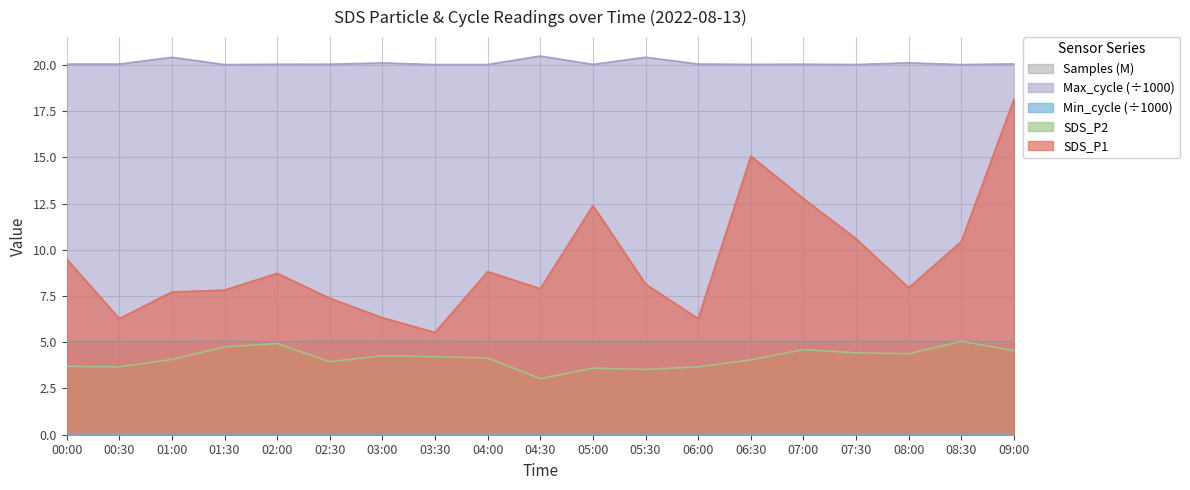

Is the value of Max_cycle at 01:30 greater than the value of SDS_P1 at 00:00?

Yes